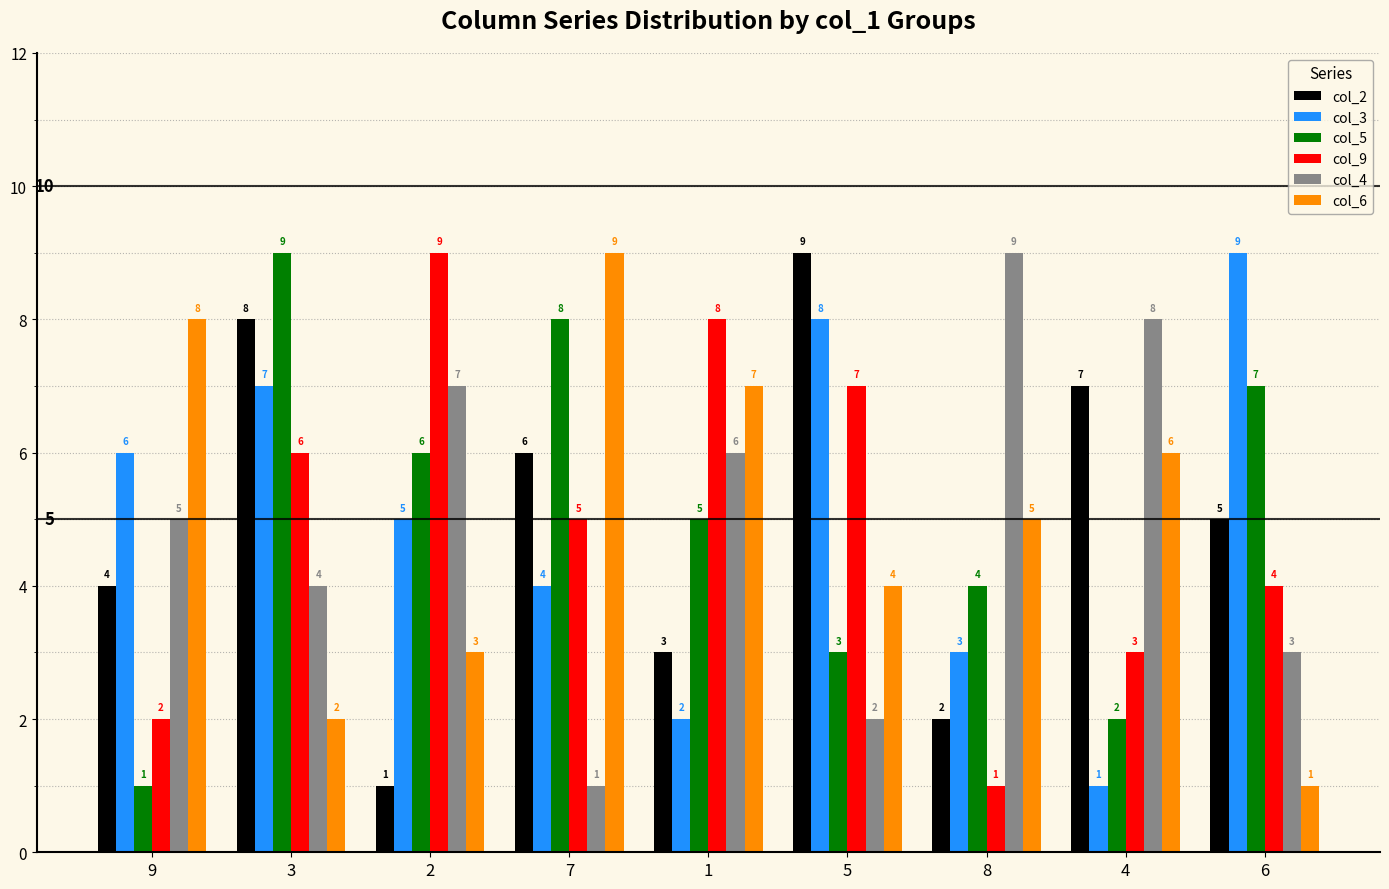

Between 9 and 6, which series saw the biggest shift?

col_6